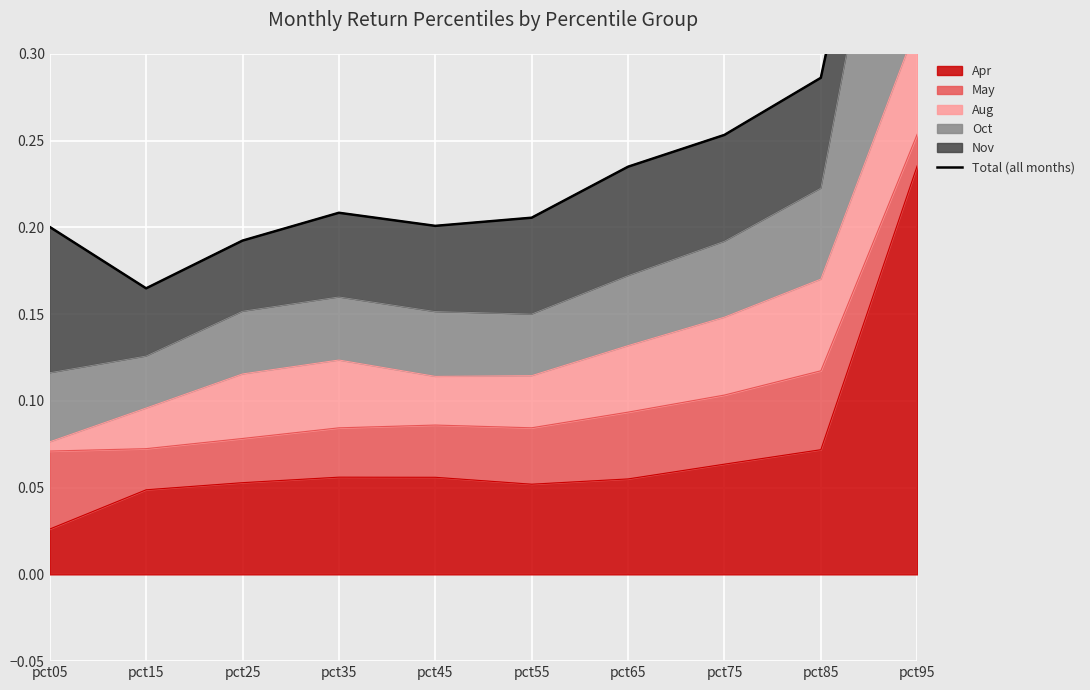

Reading right to left, extract all data points from this chart.

pct95=0.5	pct85=0.3	pct75=0.3	pct65=0.2	pct55=0.2	pct45=0.2	pct35=0.2	pct25=0.2	pct15=0.2	pct05=0.2